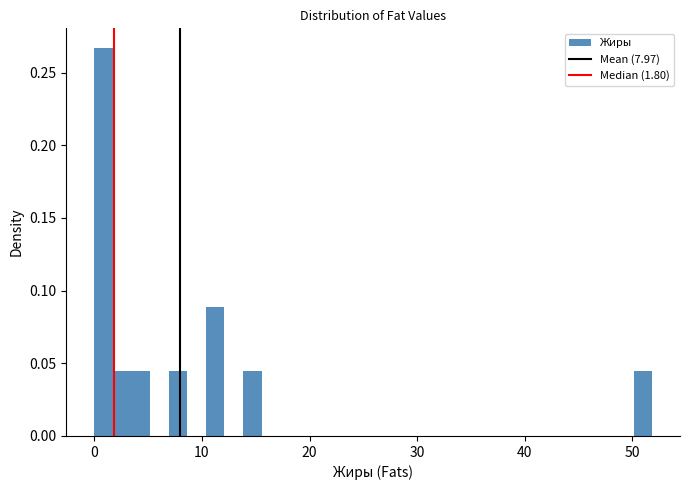

Read against the x-axis, roughly where is the centre of the tallest bar?

1